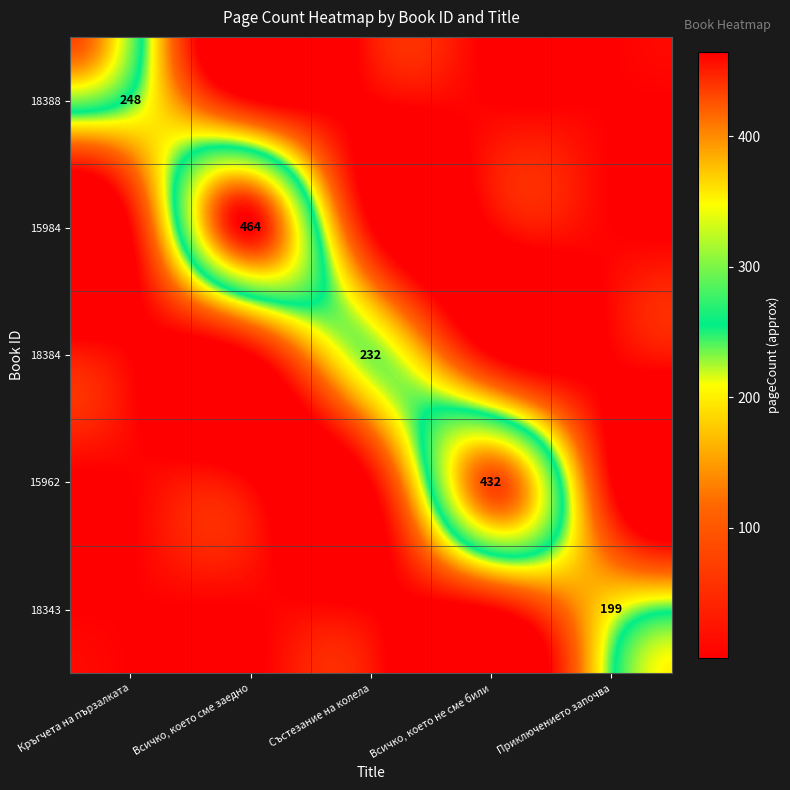

What is the average value of the 18343 series?

40.8